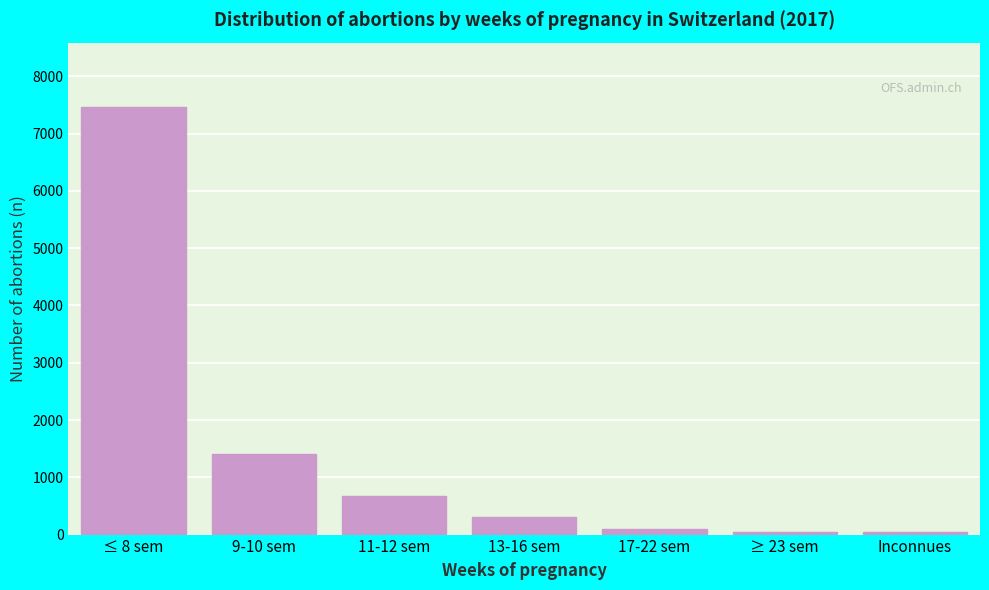

Where is the data nearest to the value 3754?

9-10 sem